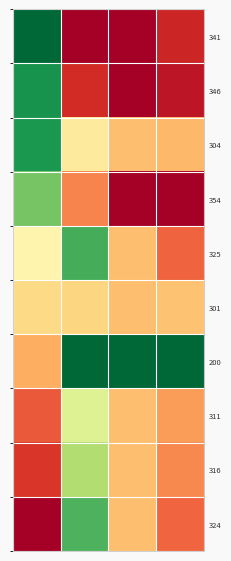

Count the 311 values in the range 0 to 1.

4